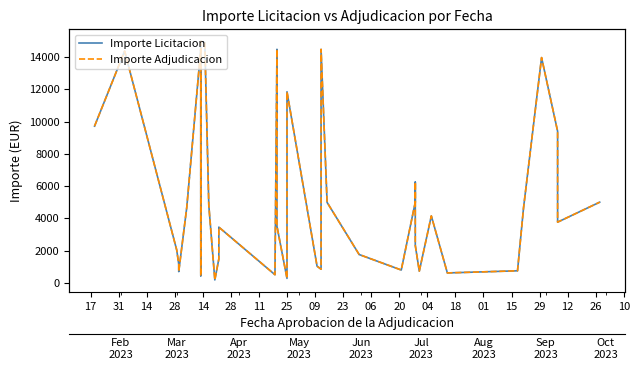

True or false: Importe Adjudicacion has a value of 2737.1 at 31.

False